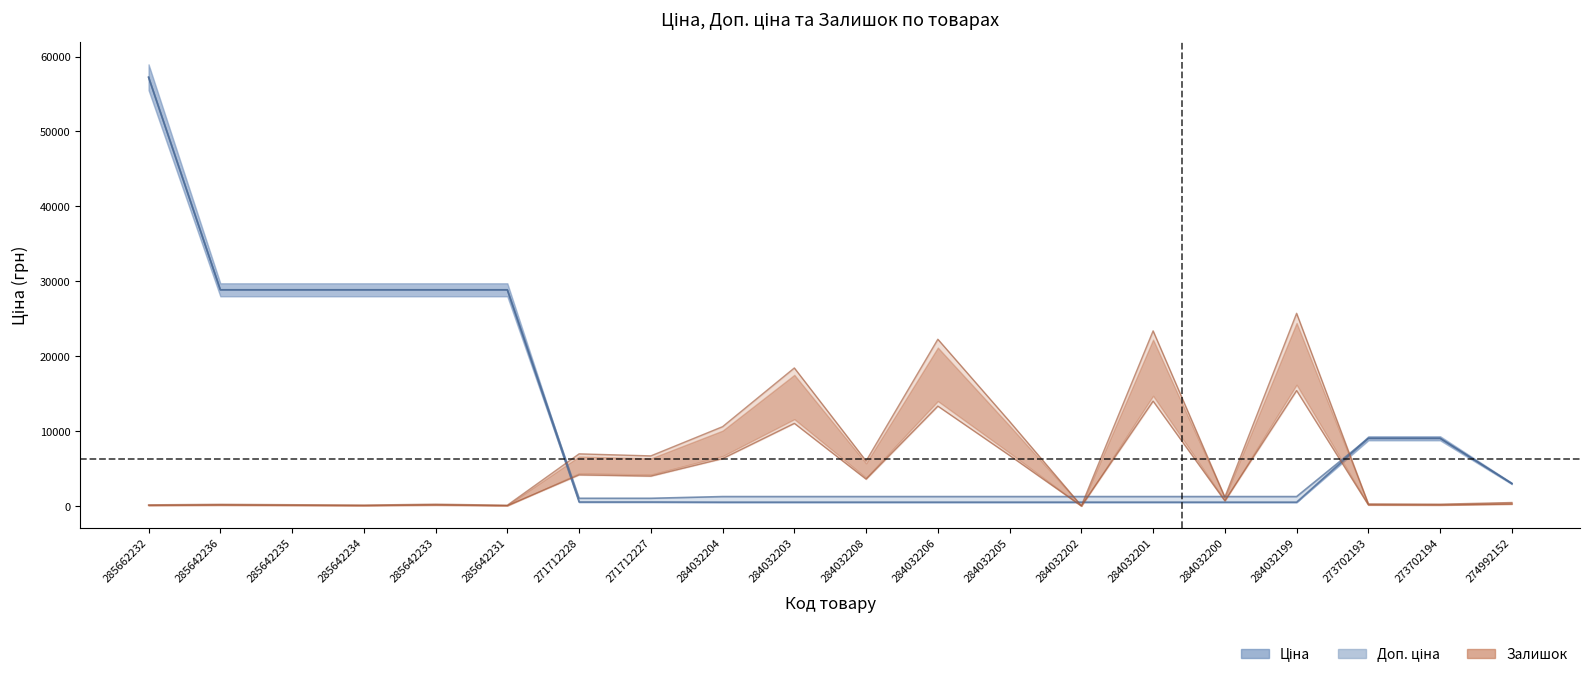

Which series changed the most between 273702193 and 273702194?

Залишок